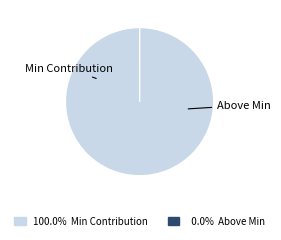

Does any single category account for the majority?

Yes